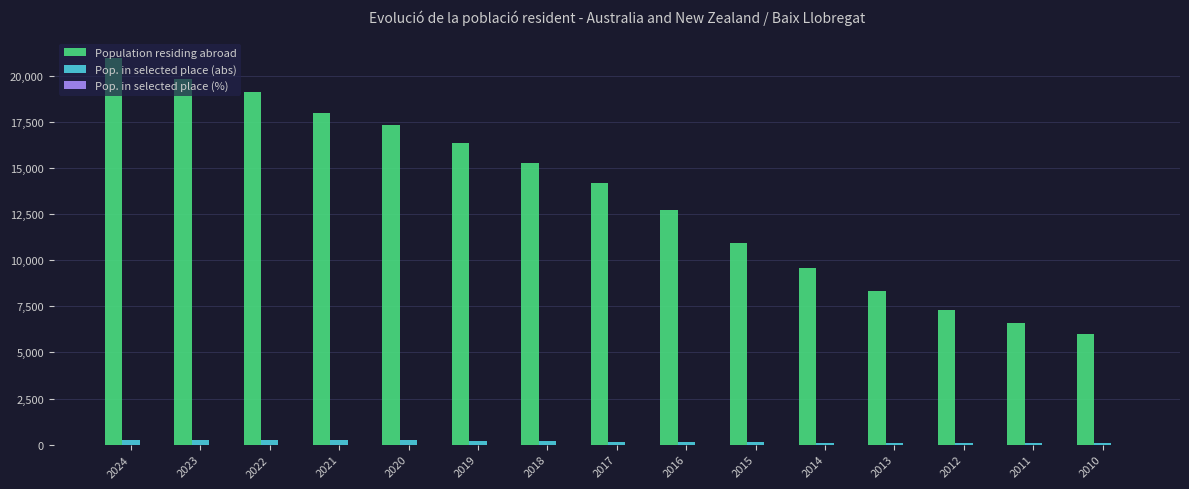

What is the spread (max minus min) of values at 2022?

19128.7